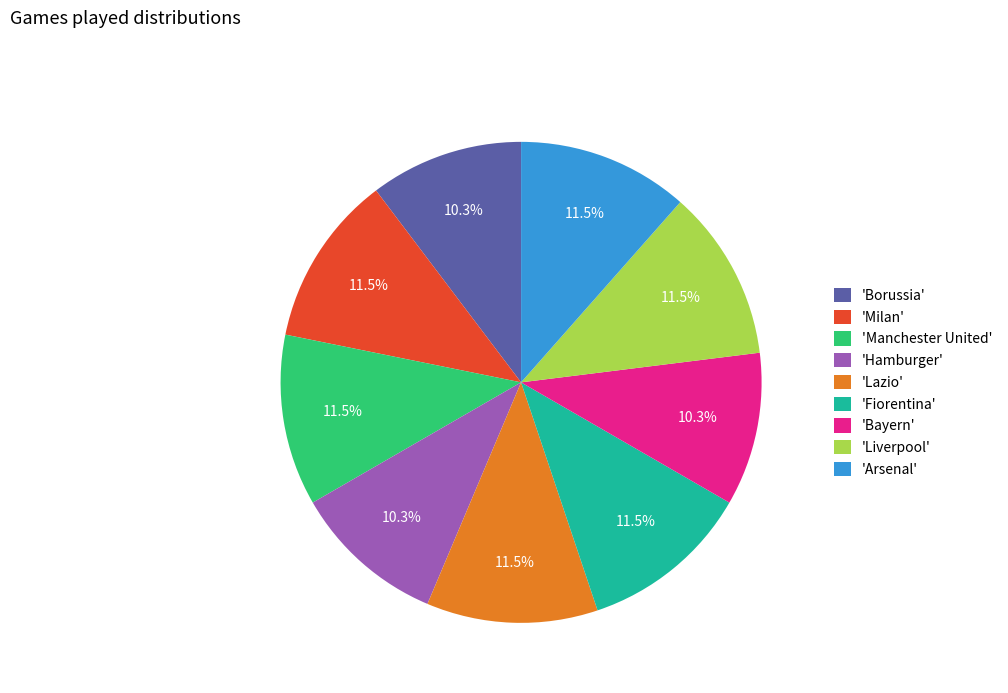

Does any single category account for the majority?

No